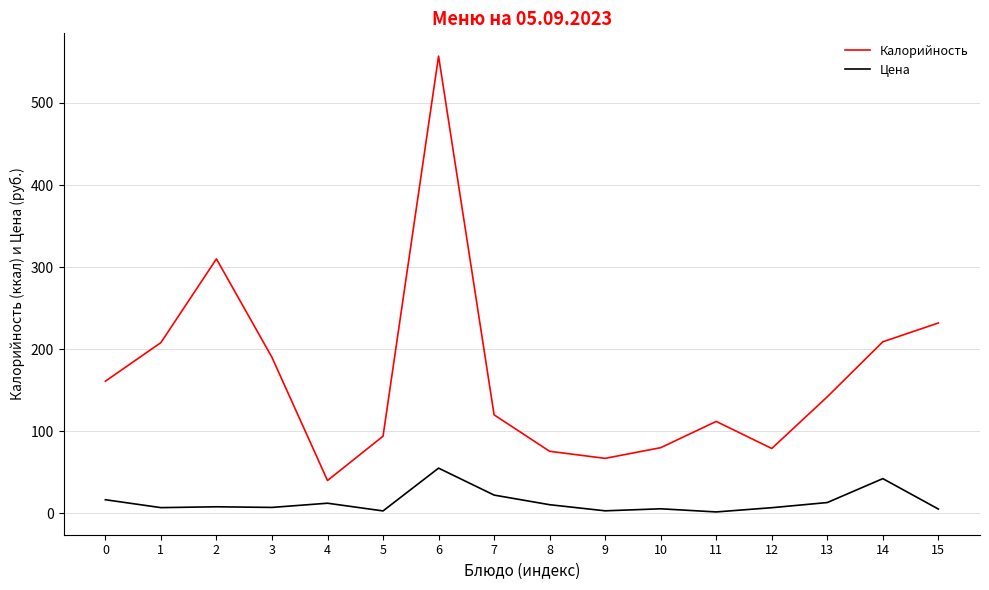

Which series has the largest total across all categories?

Калорийность